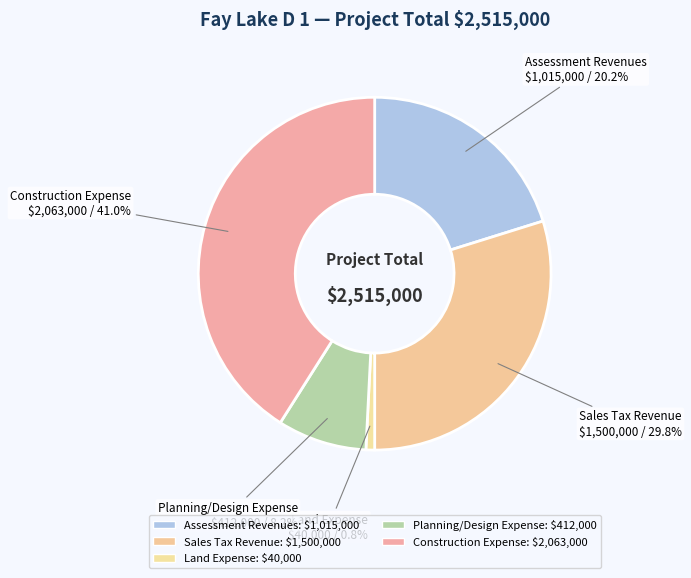

How many segments does this pie chart have?

5